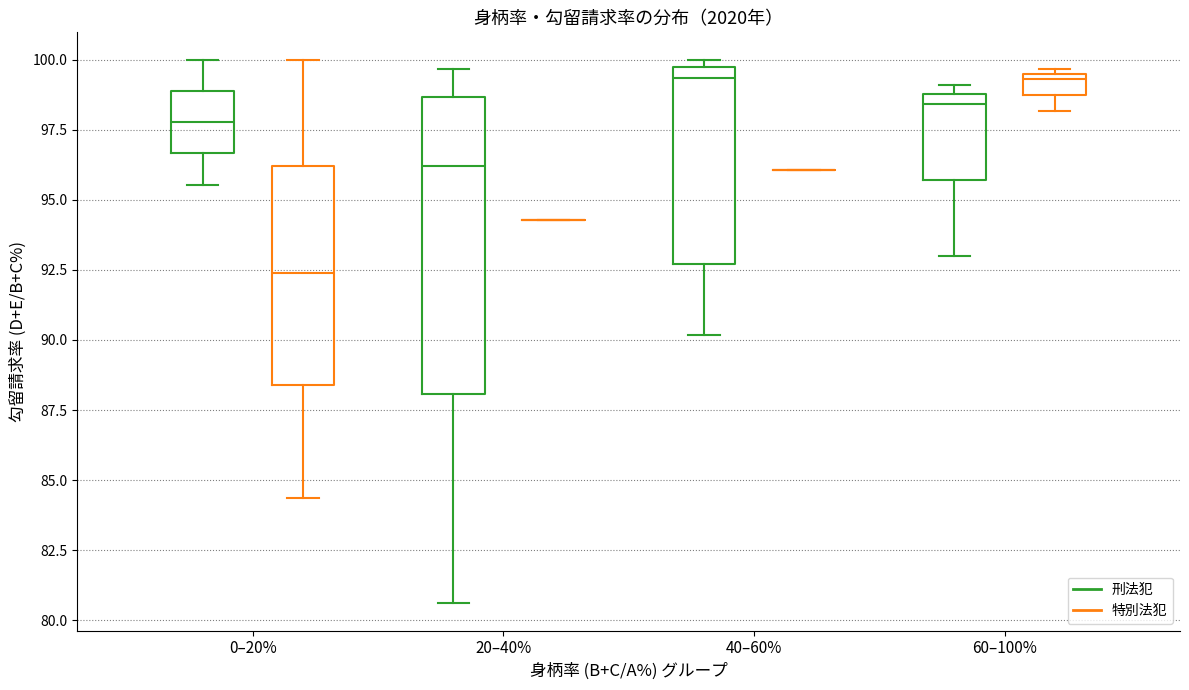

Reading left to right, transcribe this box plot: for each box, give where its median line is, the range the box spans, and where its two whiskers end, as read against the y-axis. The values are not printed on the chart, so give them approximately, as read against the axis.

0–20% (刑法犯): median 98.0, box 96.5 to 99.0, whiskers 95.5 to 100.0
0–20% (特別法犯): median 92.5, box 88.5 to 96.0, whiskers 84.5 to 100.0
20–40% (刑法犯): median 96.0, box 88.0 to 98.5, whiskers 80.5 to 99.5
20–40% (特別法犯): box collapsed to a line at 94.5, whiskers 94.5 to 94.5
40–60% (刑法犯): median 99.5 (just below the box's upper edge), box 92.5 to 99.5, whiskers 90.0 to 100.0
40–60% (特別法犯): box collapsed to a line at 96.0, whiskers 96.0 to 96.0
60–100% (刑法犯): median 98.5, box 95.5 to 99.0, whiskers 93.0 to 99.0 (just above the box's upper edge)
60–100% (特別法犯): median 99.5 (just below the box's upper edge), box 98.5 to 99.5, whiskers 98.0 to 99.5 (just above the box's upper edge)